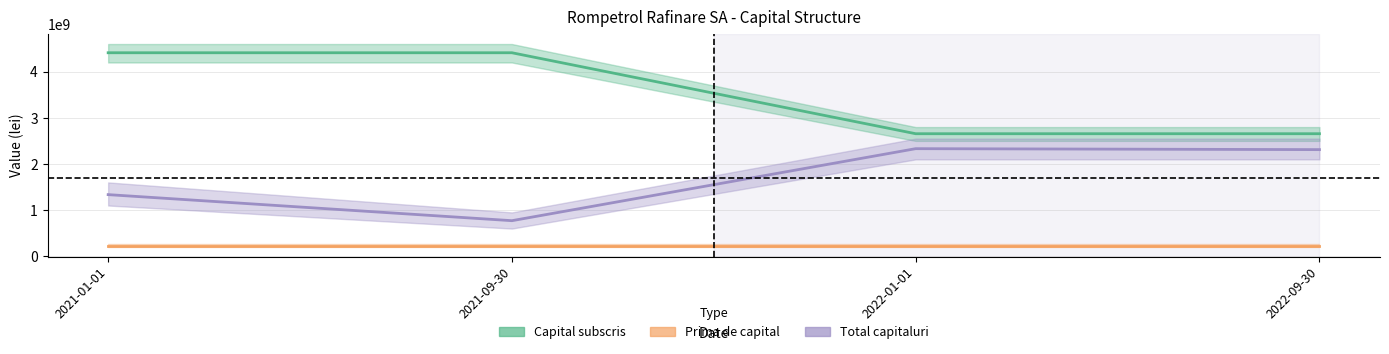

How many values in the Capital subscris series are below 4410920573?

2